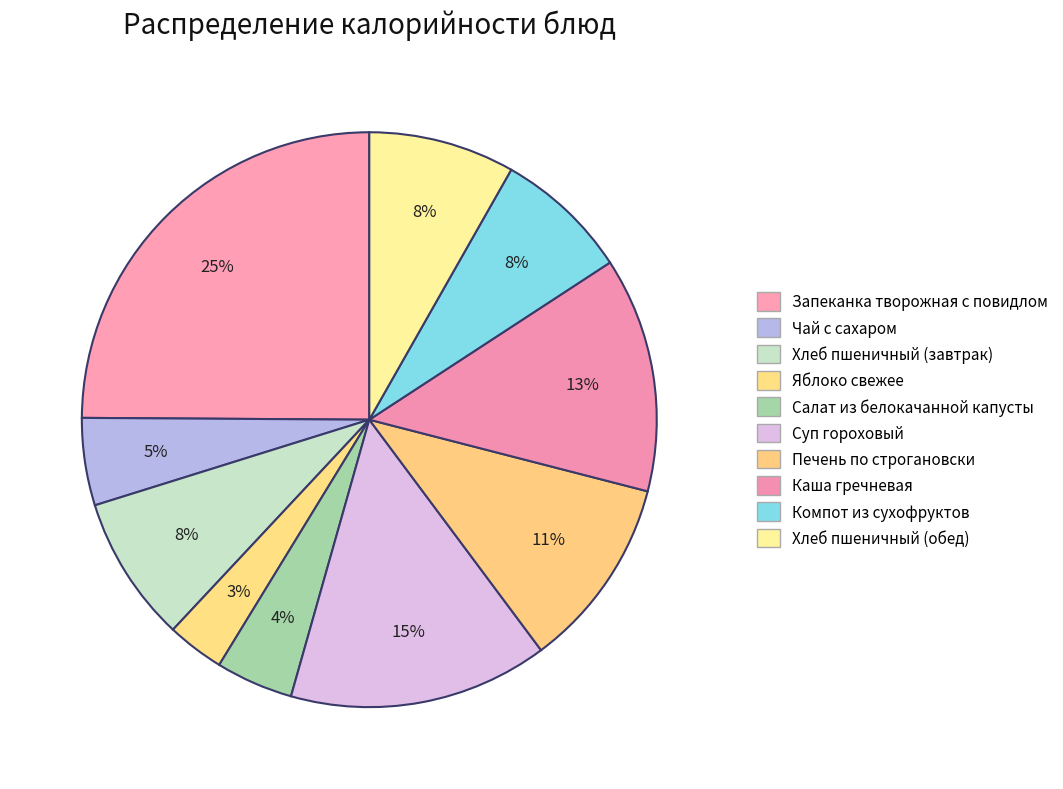

Approximately how many times larger is the value at Запеканка творожная с повидлом compared to Яблоко свежее?

7.7